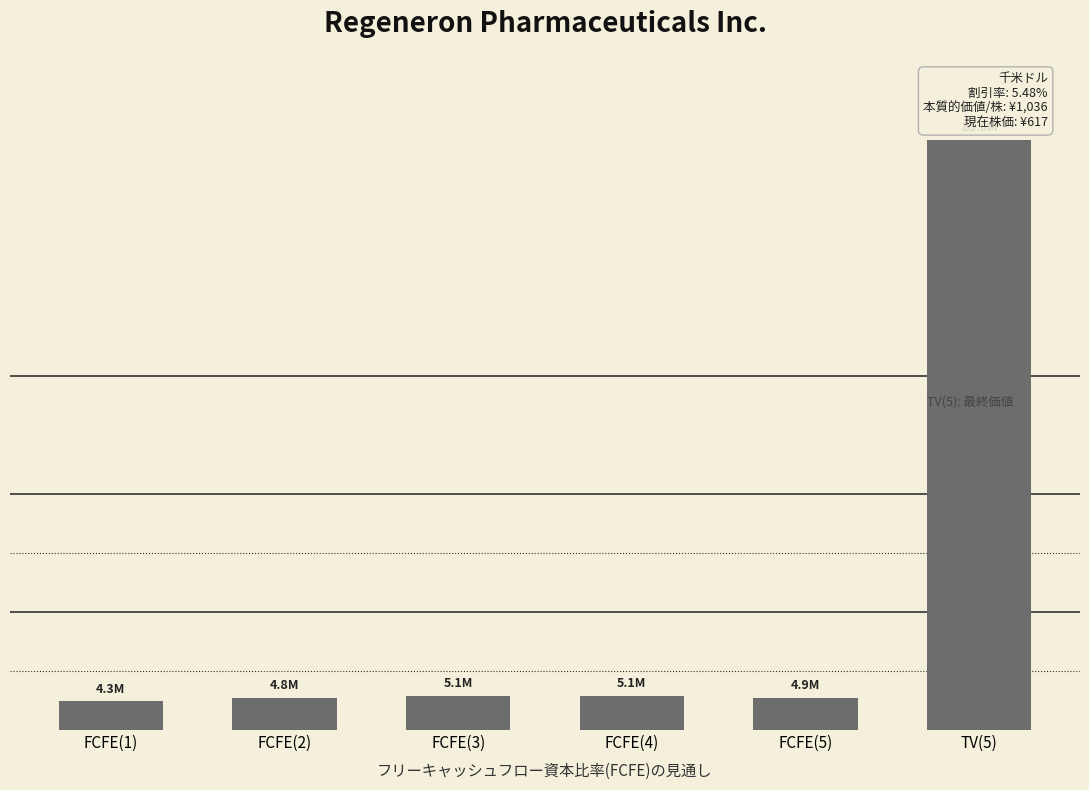

The value at TV(5) is 132238788. True or false?

False